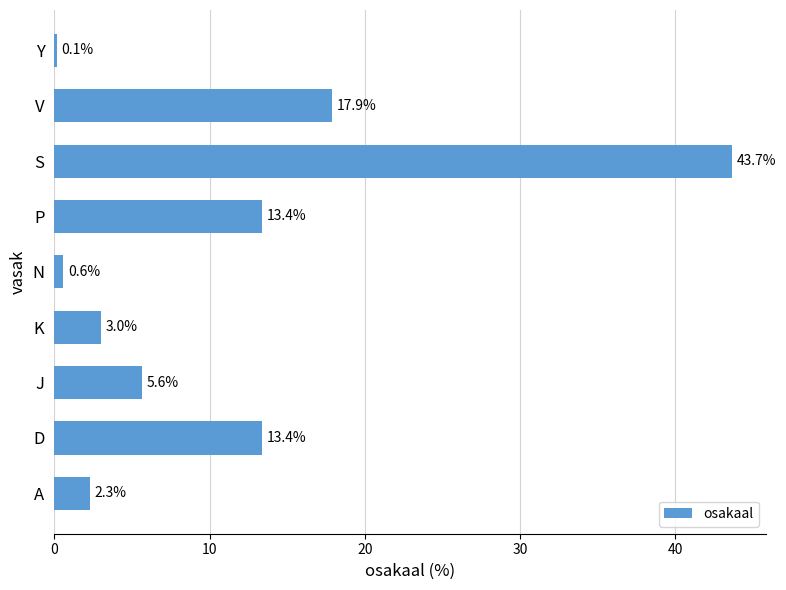

How many data points are less than 5?

4